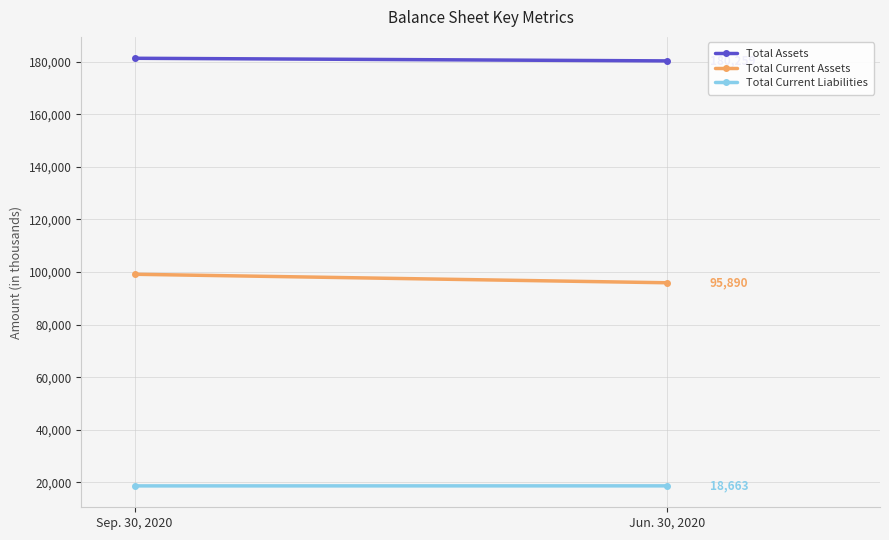

How many lines are shown in the chart?

3